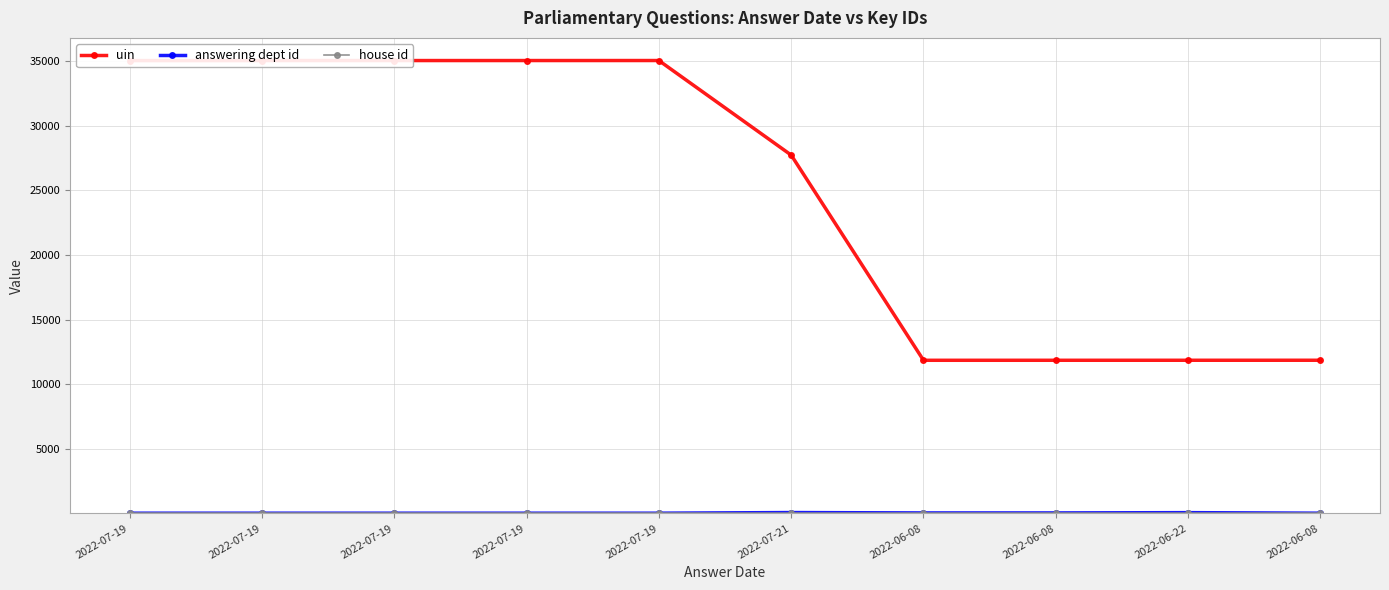

How many data points does each series have?

10